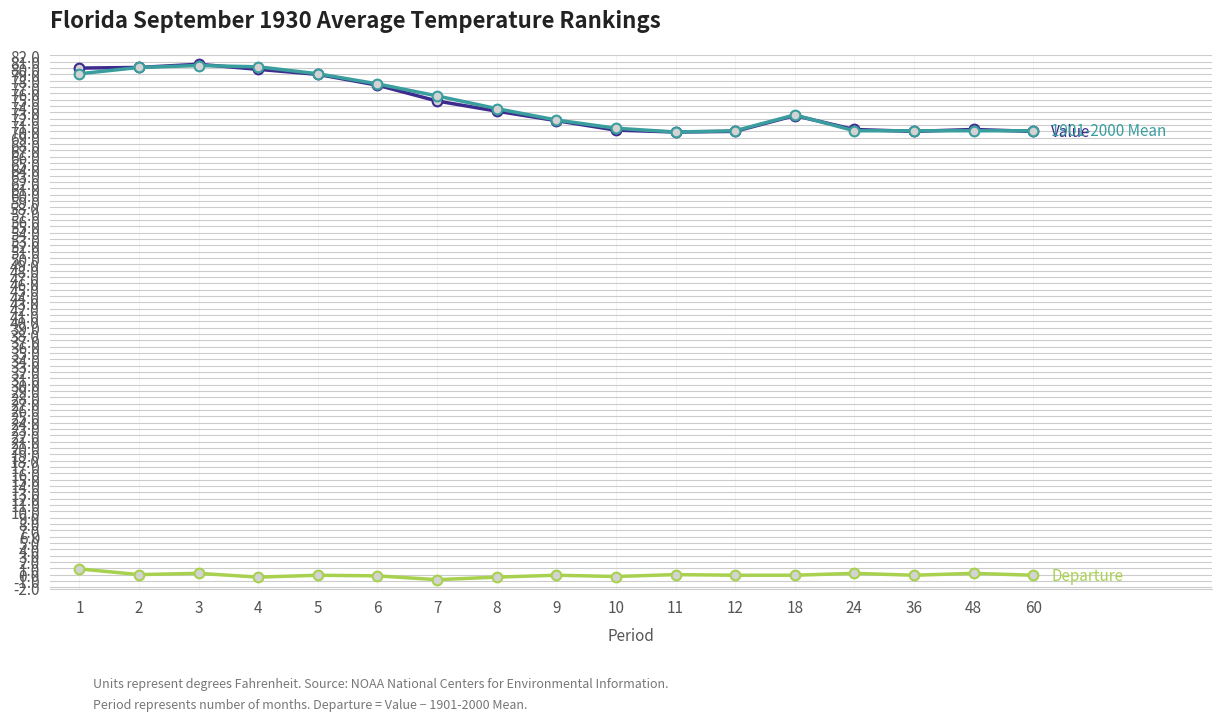

What is the greatest value displayed?

80.6